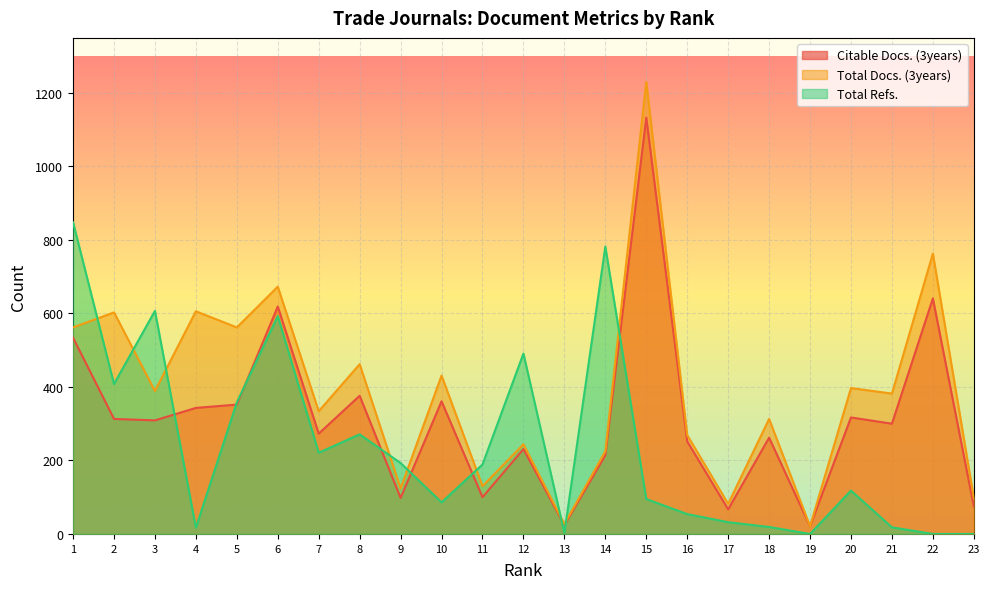

Where is the first local maximum for Total Docs. (3years)?

2